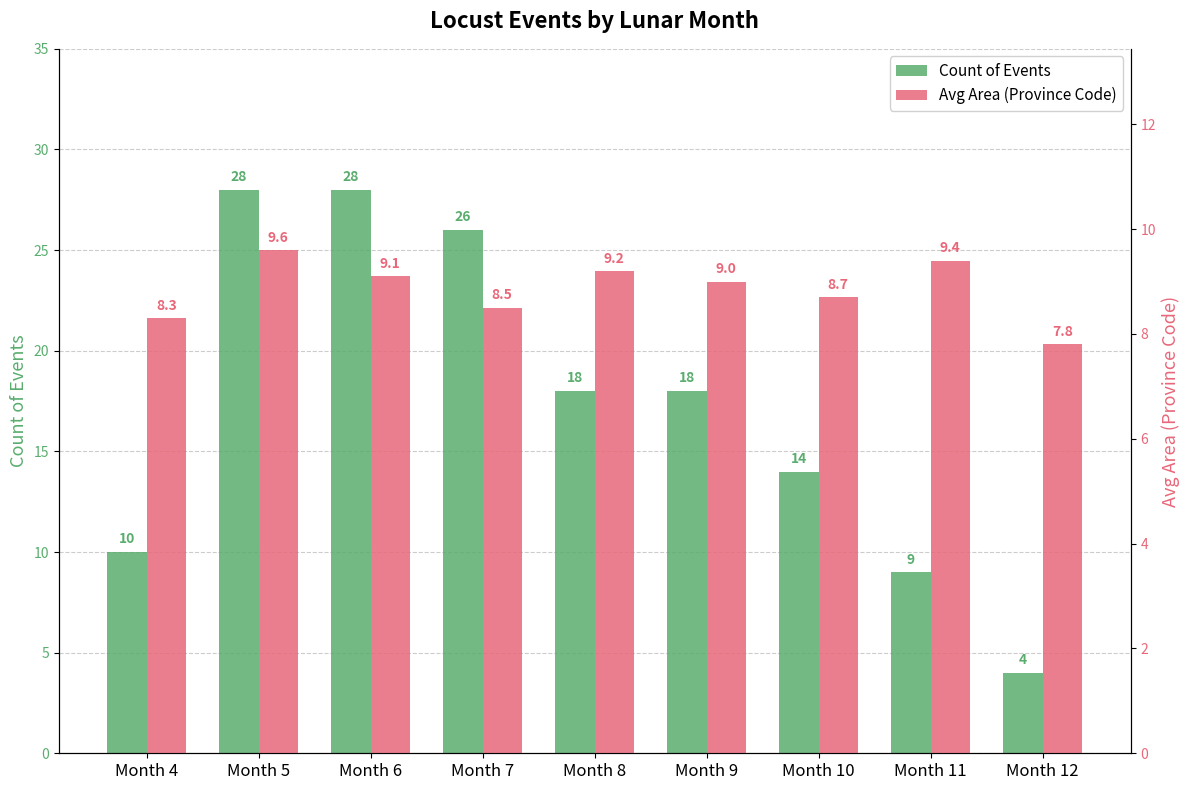

Read the Count of Events value at Month 12.

4.0